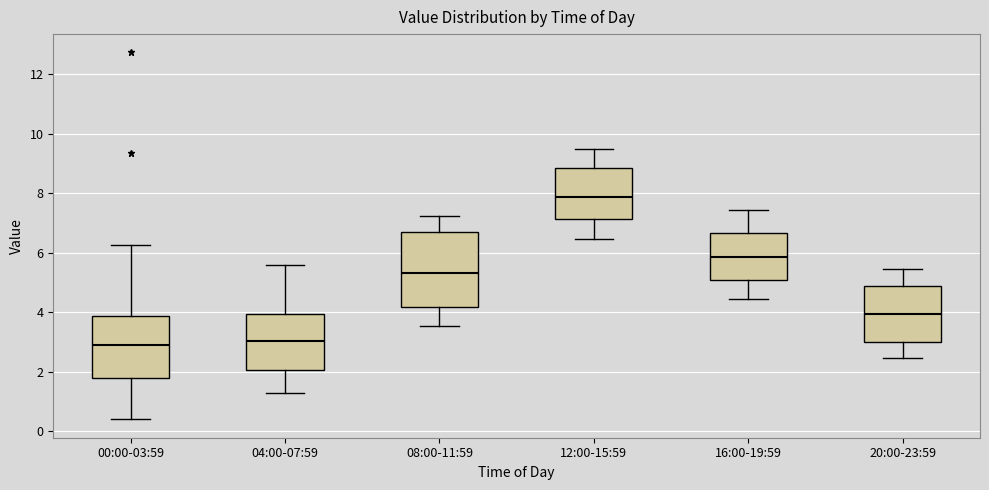

Which box is the tallest, from its lower edge to its upper edge?

08:00-11:59